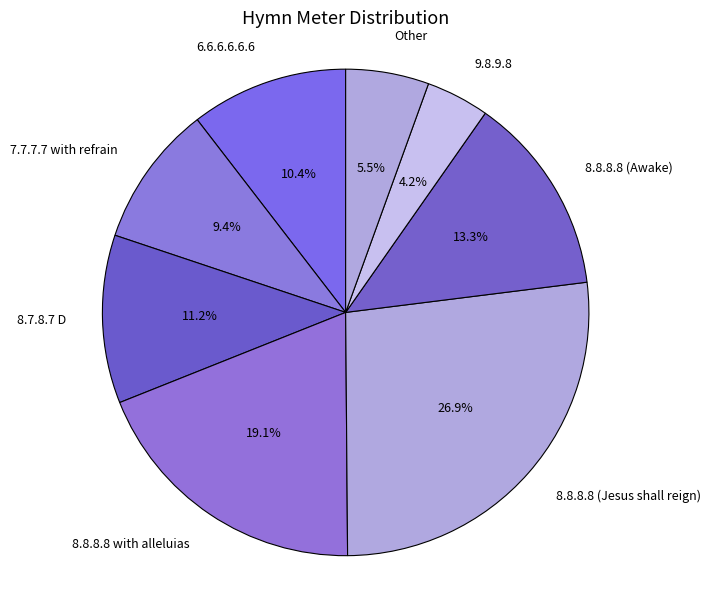

To the nearest percent, what percentage of the pie is 8.8.8.8 (Jesus shall reign)?

27%